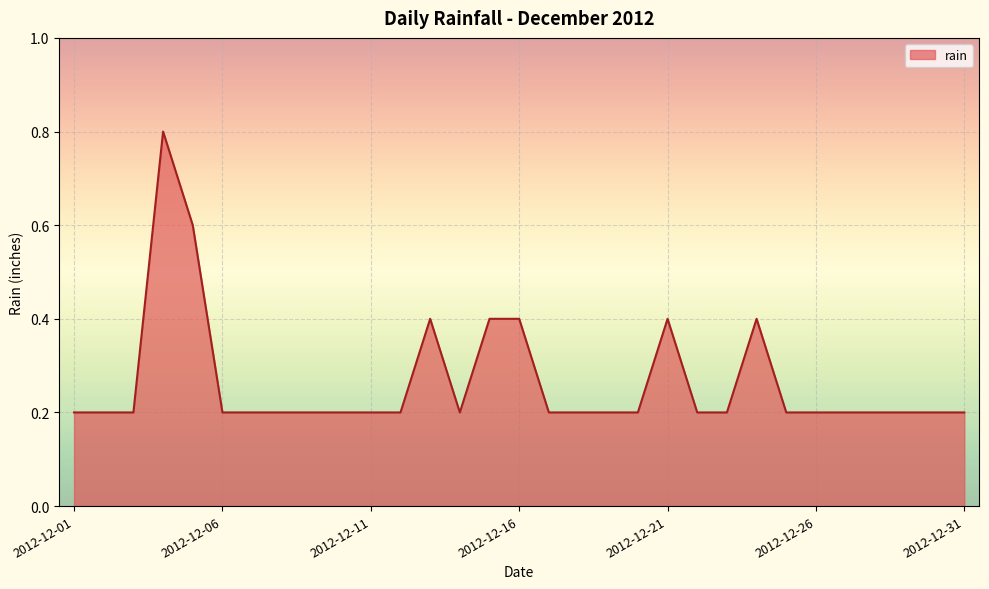

What is the difference between the maximum and minimum values?

0.6